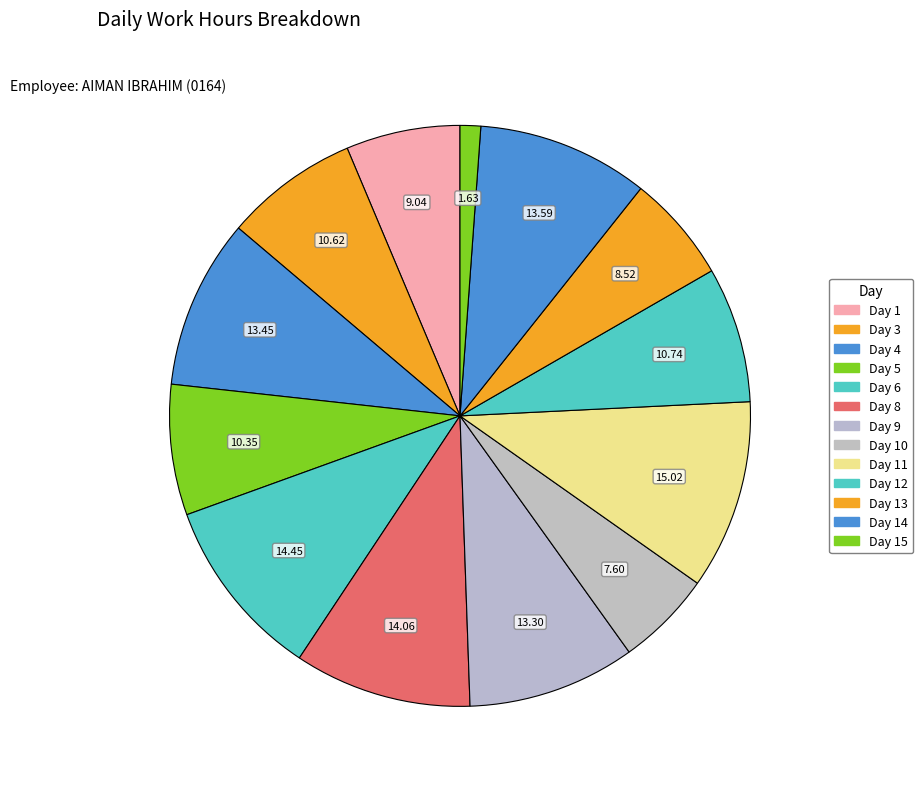

Count the number of slices in the pie.

13